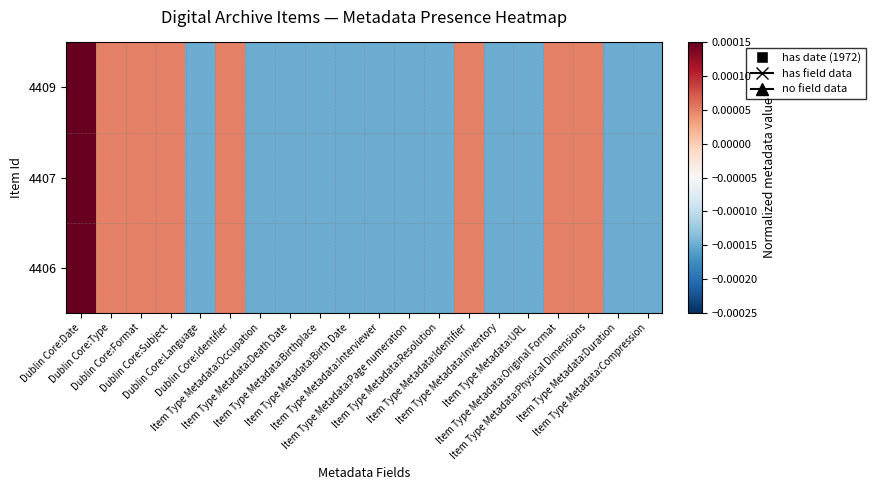

At which category is the sum across all series the highest?

Dublin Core:Date